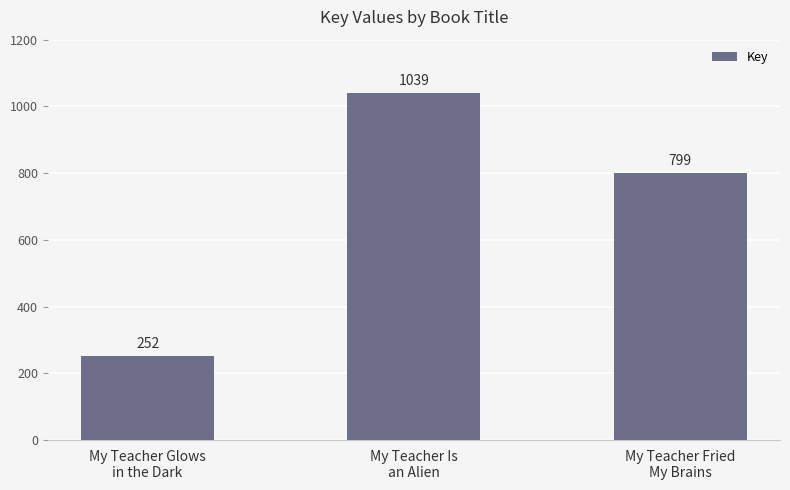

Count the number of data series in this chart.

1